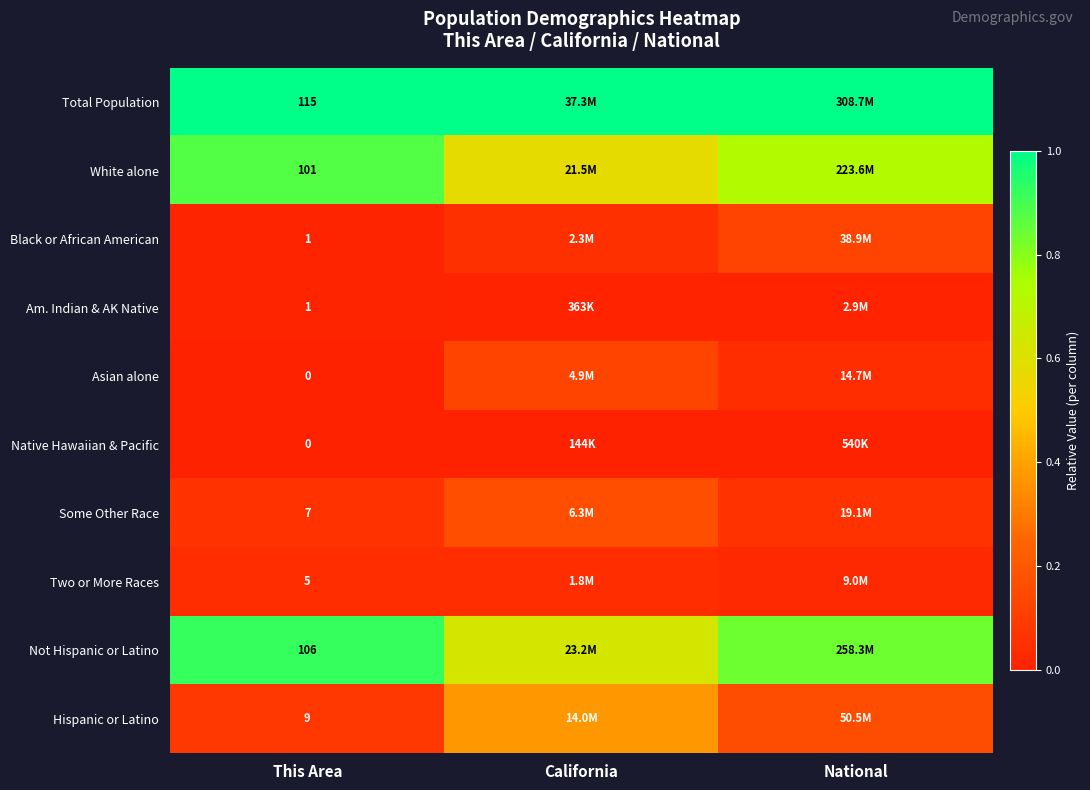

The Hispanic or Latino series shows 0.1 at National. True or false?

False